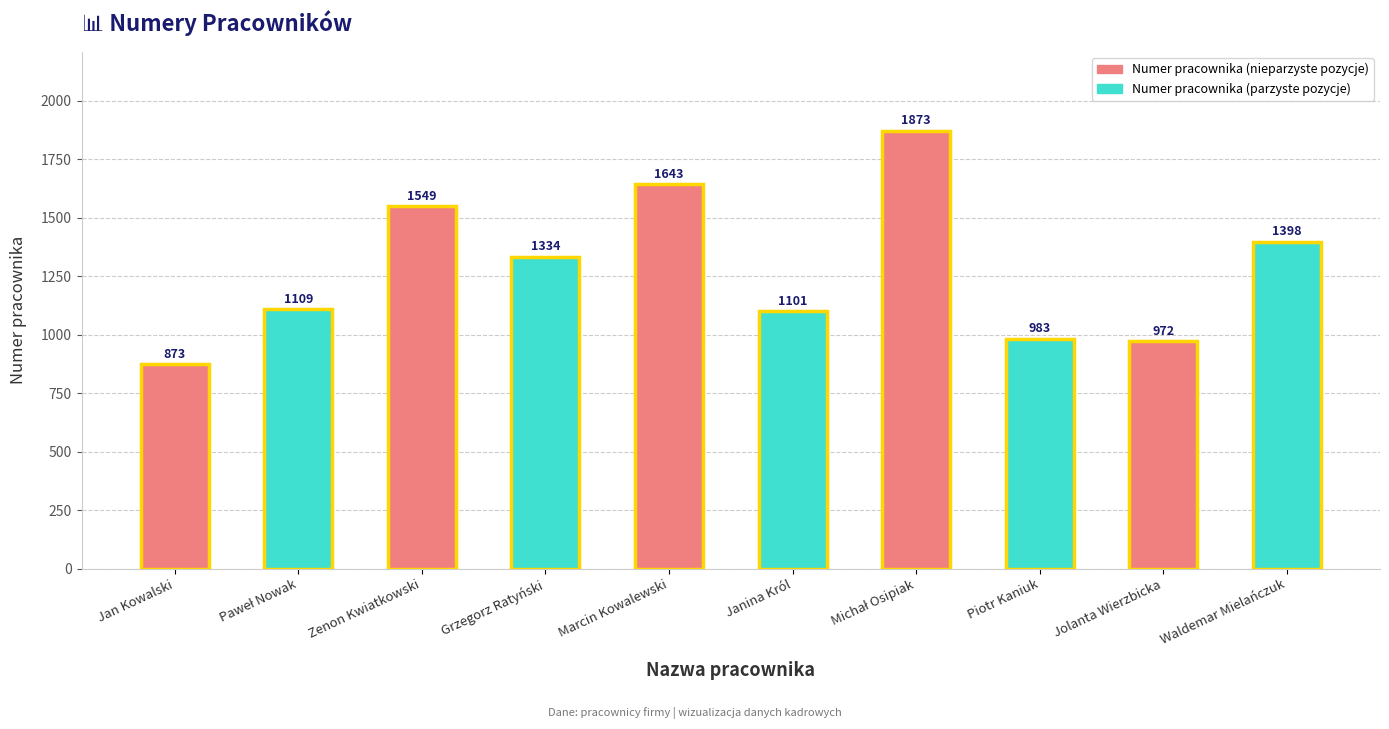

What is the smallest value displayed?

873